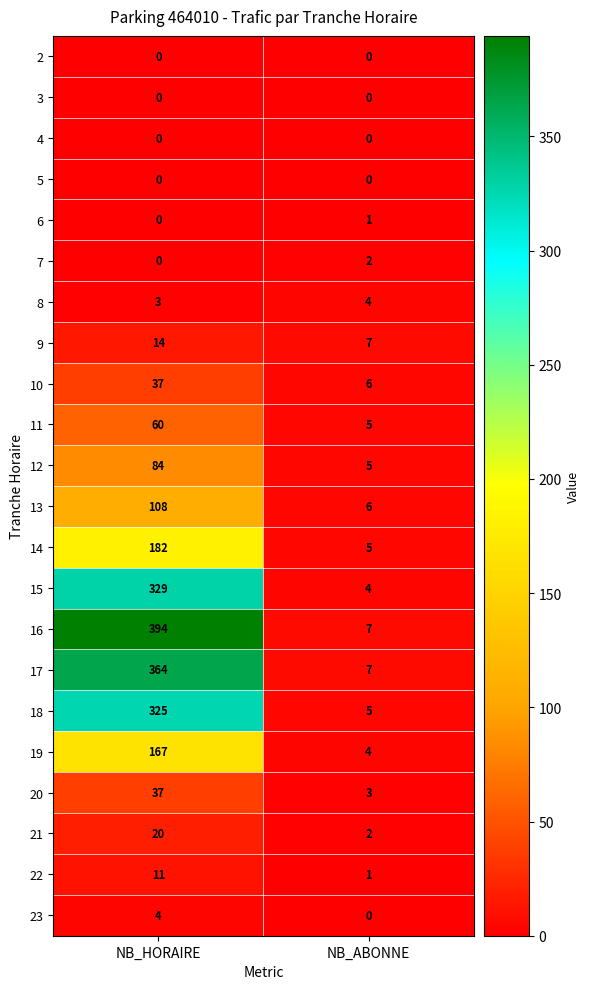

Which series has the largest total across all categories?

16